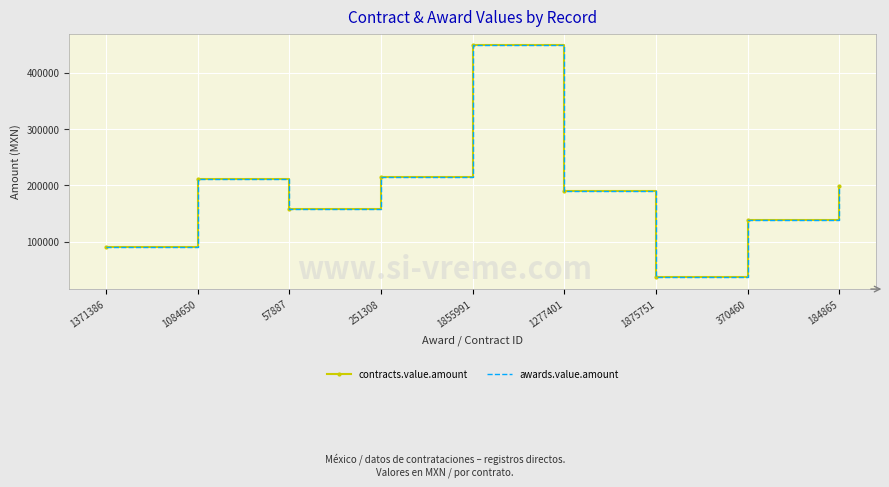

True or false: awards.value.amount and contracts.value.amount intersect in this chart.

False